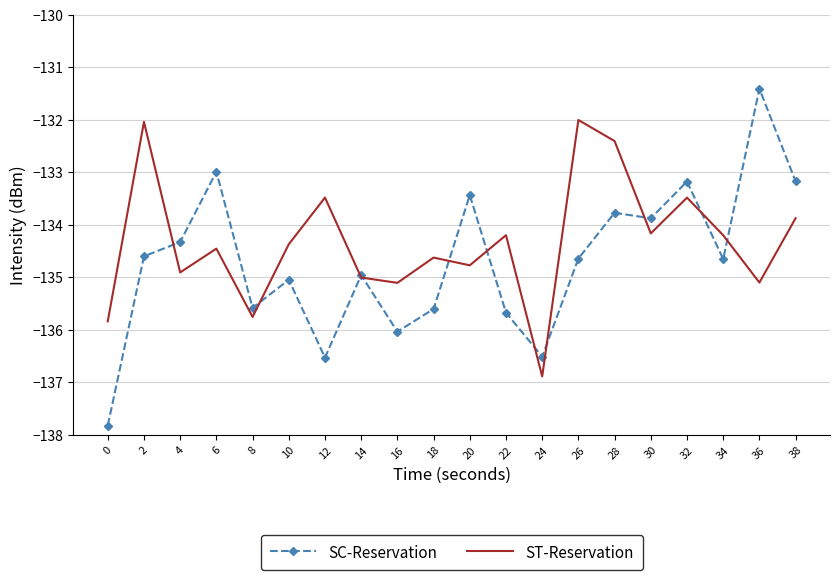

Rank the series at 30 from highest to lowest value.

SC-Reservation, ST-Reservation